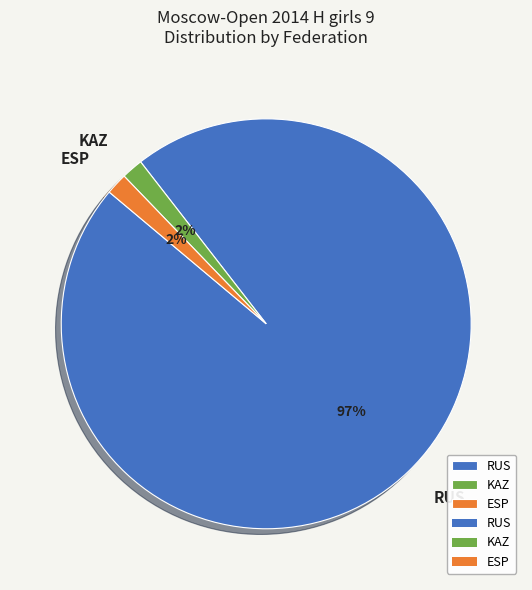

Between KAZ and RUS, which is larger?

RUS